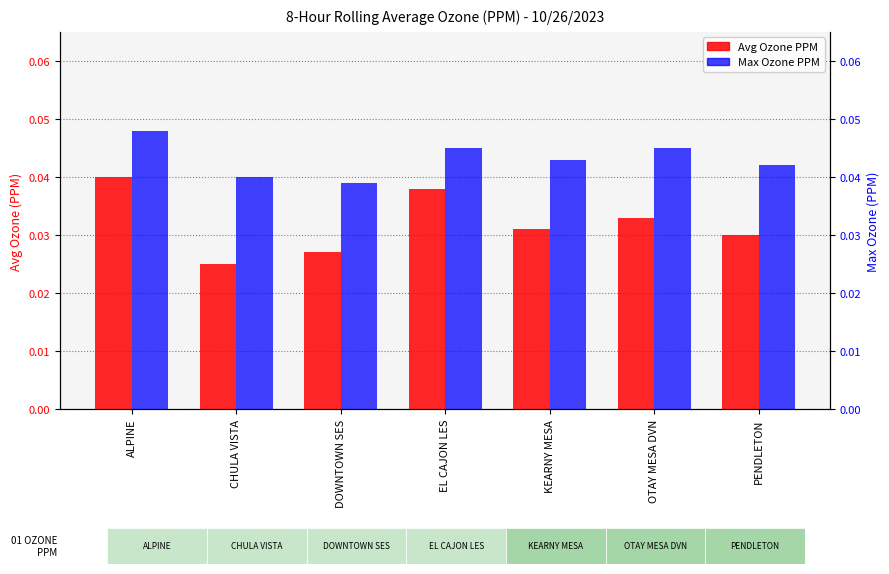

What is the total value across all series at CHULA VISTA?

0.1